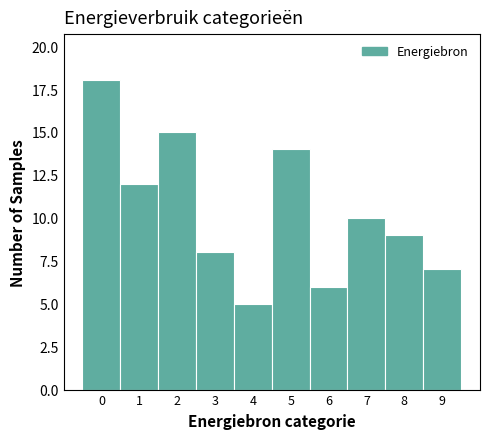

Reading left to right, list every bar in this chart as the range it spans on the x-axis followed by its height. The values are not printed on the chart, so give them approximately, as read against the axis.

-0.5 to 0.5: 18
0.5 to 1.5: 12
1.5 to 2.5: 15
2.5 to 3.5: 8
3.5 to 4.5: 5
4.5 to 5.5: 14
5.5 to 6.5: 6
6.5 to 7.5: 10
7.5 to 8.5: 9
8.5 to 9.5: 7